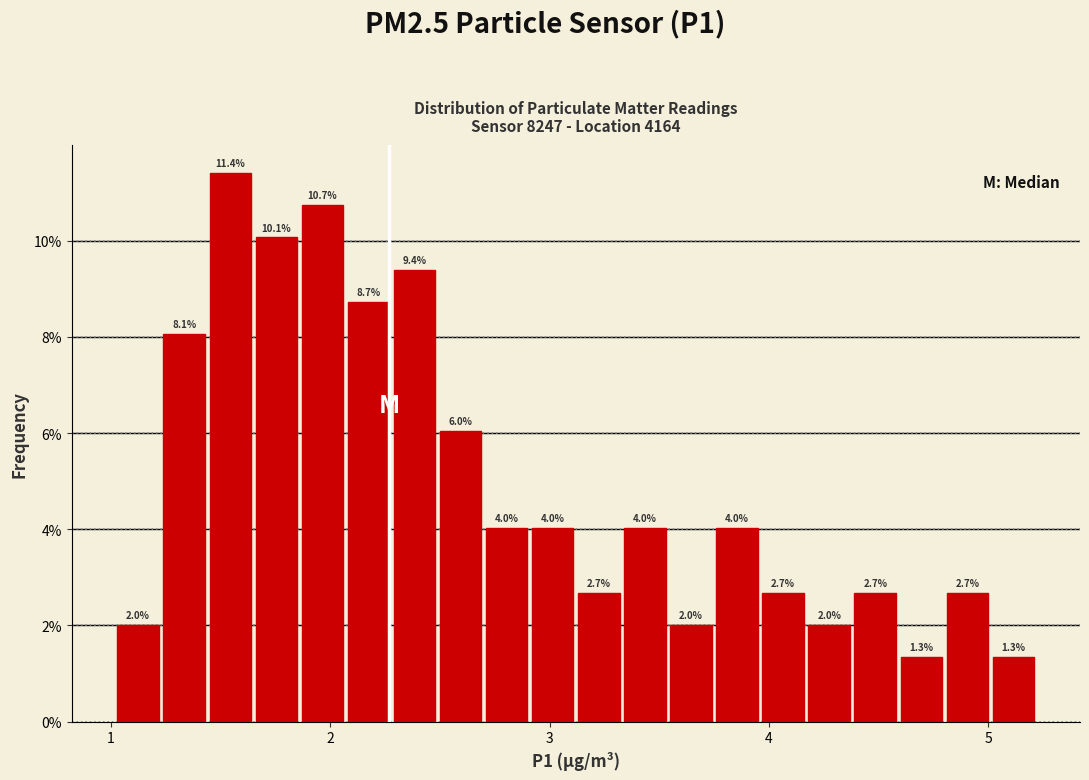

Around what value on the x-axis is the tallest bar? Give the approximate position of its centre, as read against the axis.

1.5